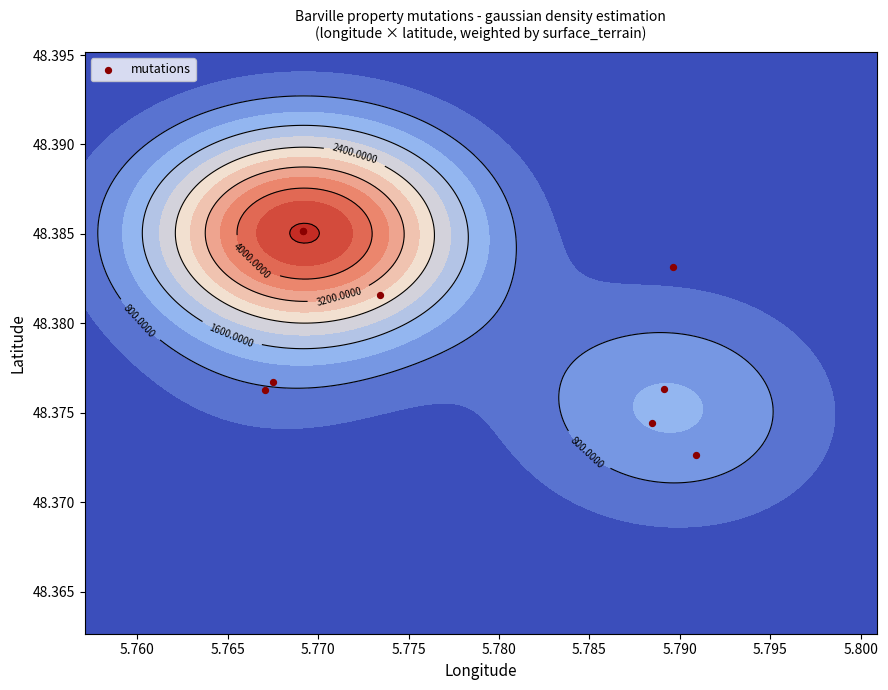

How many values are between 48 and 49?

9